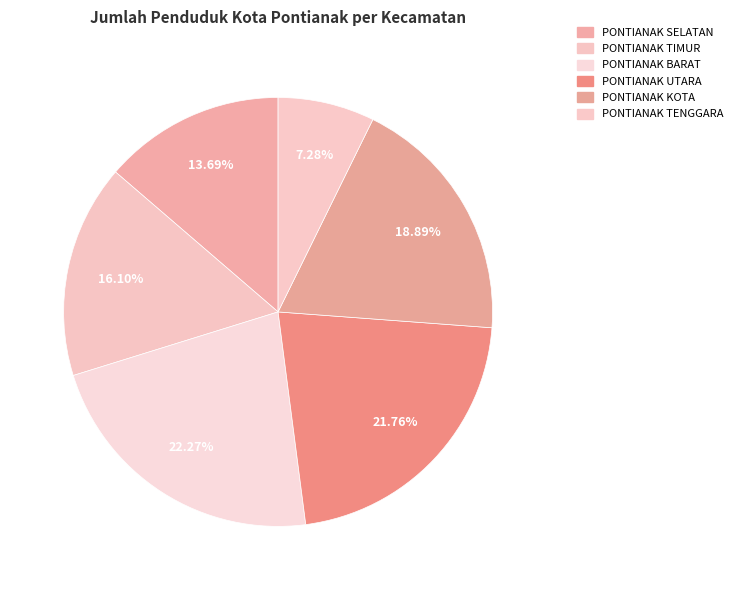

Rank the categories by value from lowest to highest.

PONTIANAK TENGGARA, PONTIANAK SELATAN, PONTIANAK TIMUR, PONTIANAK KOTA, PONTIANAK UTARA, PONTIANAK BARAT